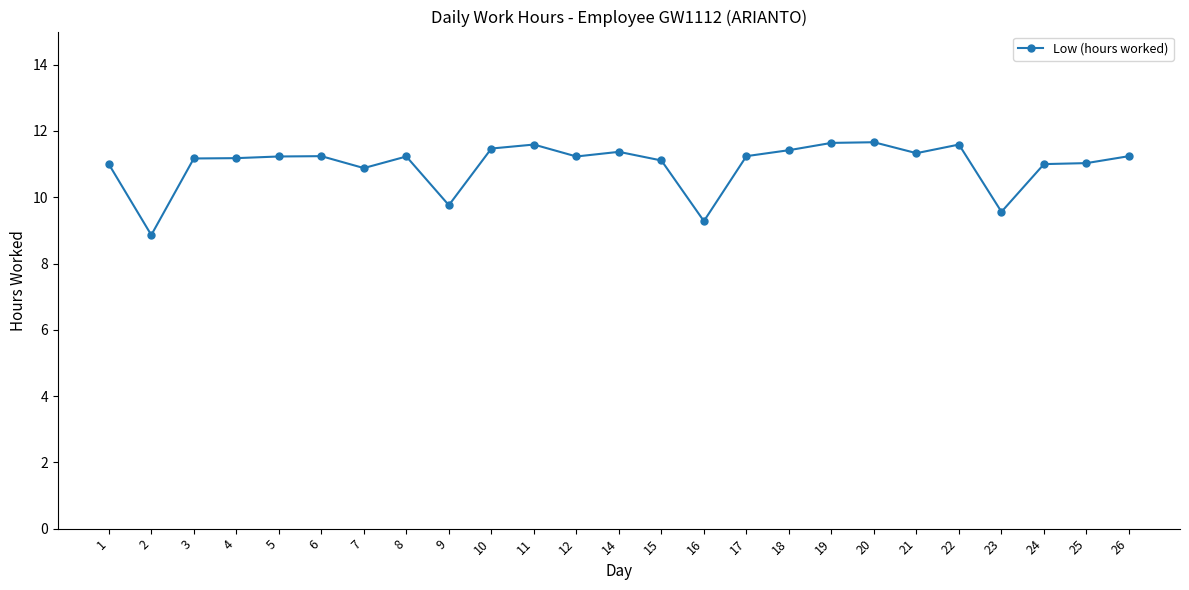

Where is the first local minimum?

2